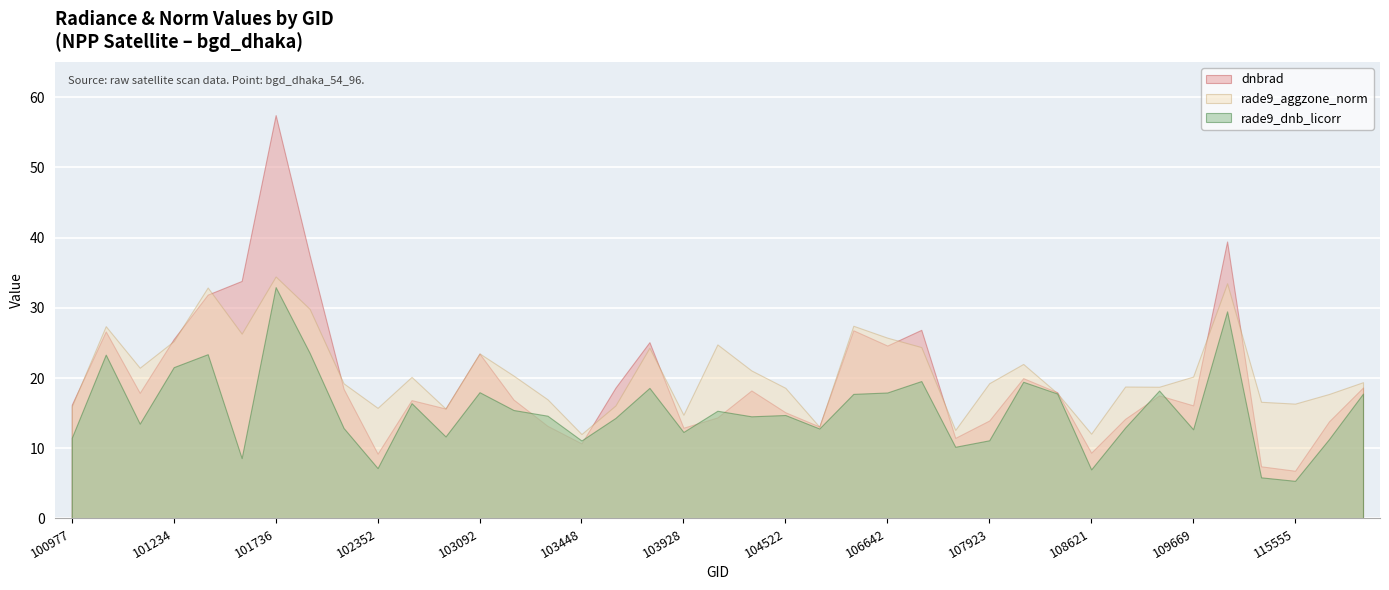

Is the value of rade9_aggzone_norm at 103928 greater than the value of dnbrad at 115555?

Yes